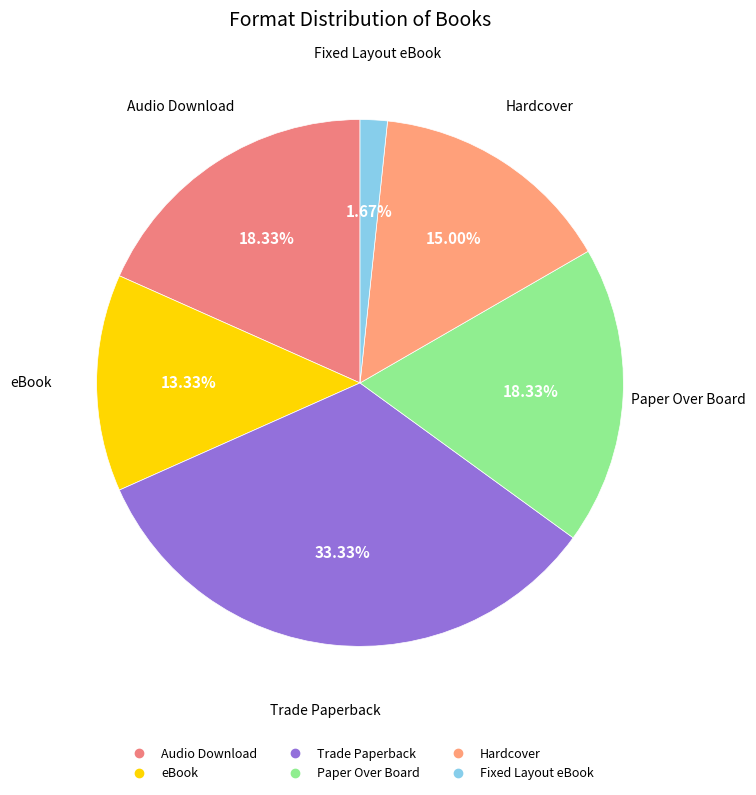

Combined, do Hardcover and Paper Over Board account for over 50%?

No